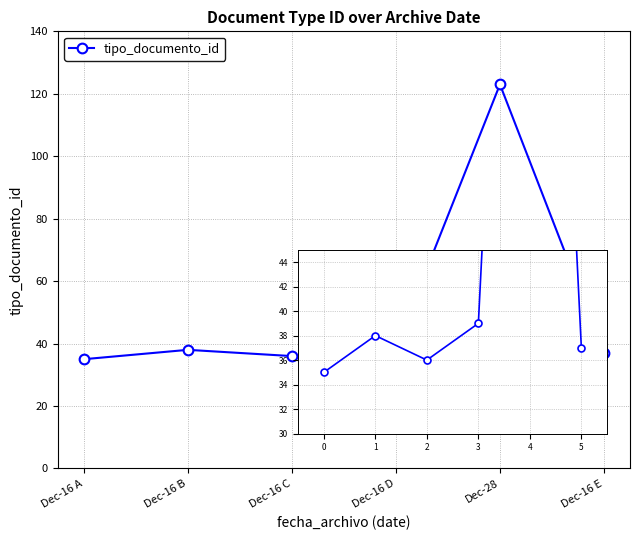

What is the maximum value shown in the chart?

123